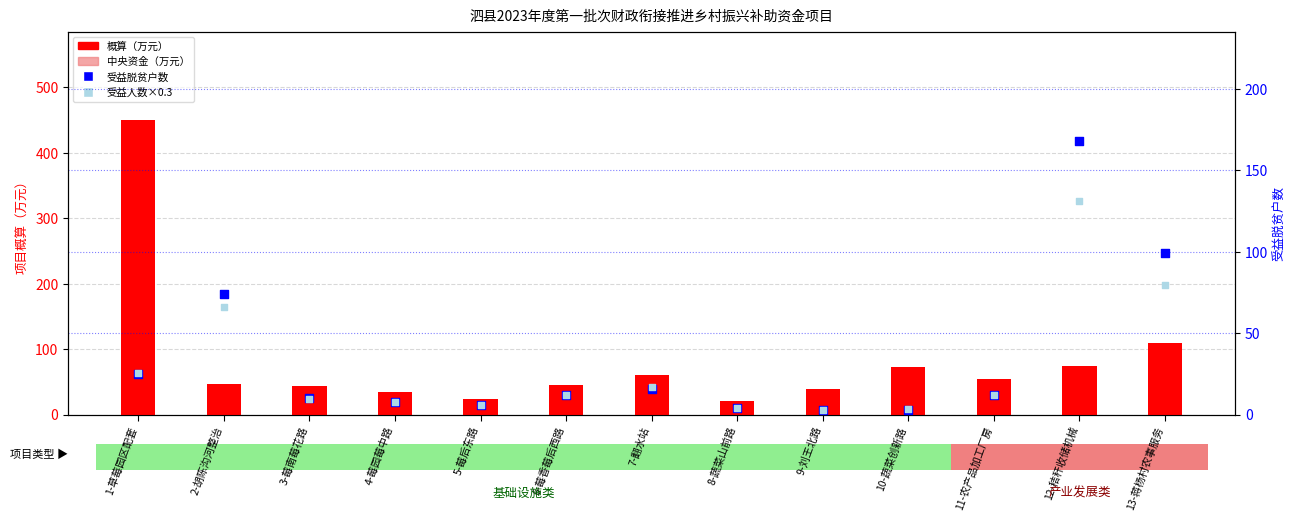

Which series contains the lowest Y value?

受益脱贫户数